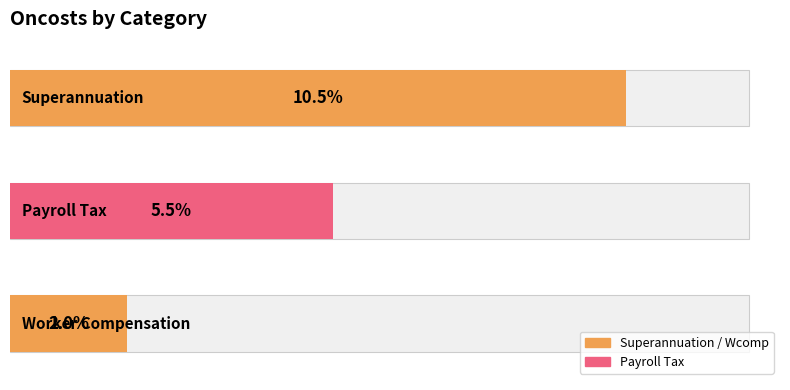

What is the greatest value displayed?

0.1